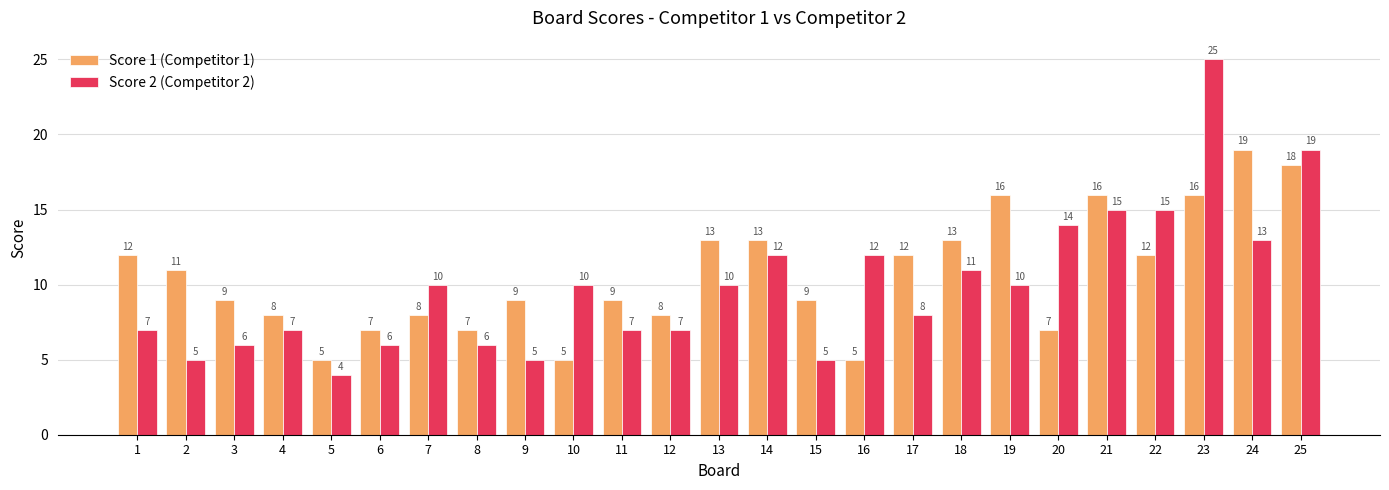

What is the value of the Score 1 (Competitor 1) bar at the 9th from the left?

9